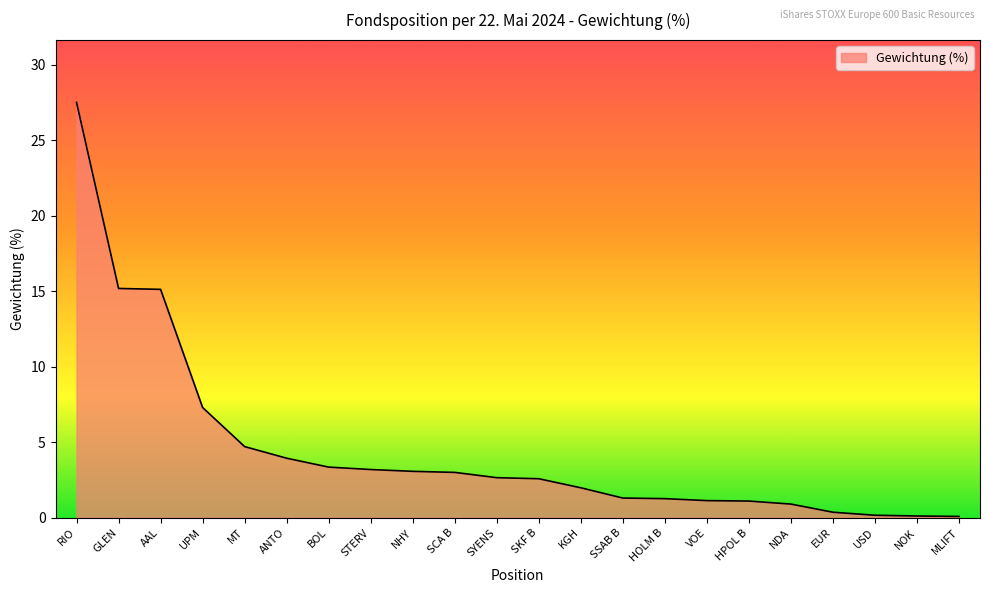

Between ANTO and MLIFT, which is larger?

ANTO